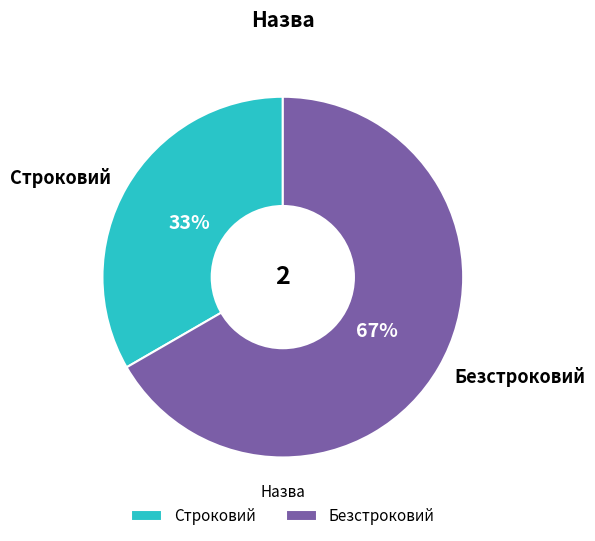

Which slice is the smallest?

Строковий